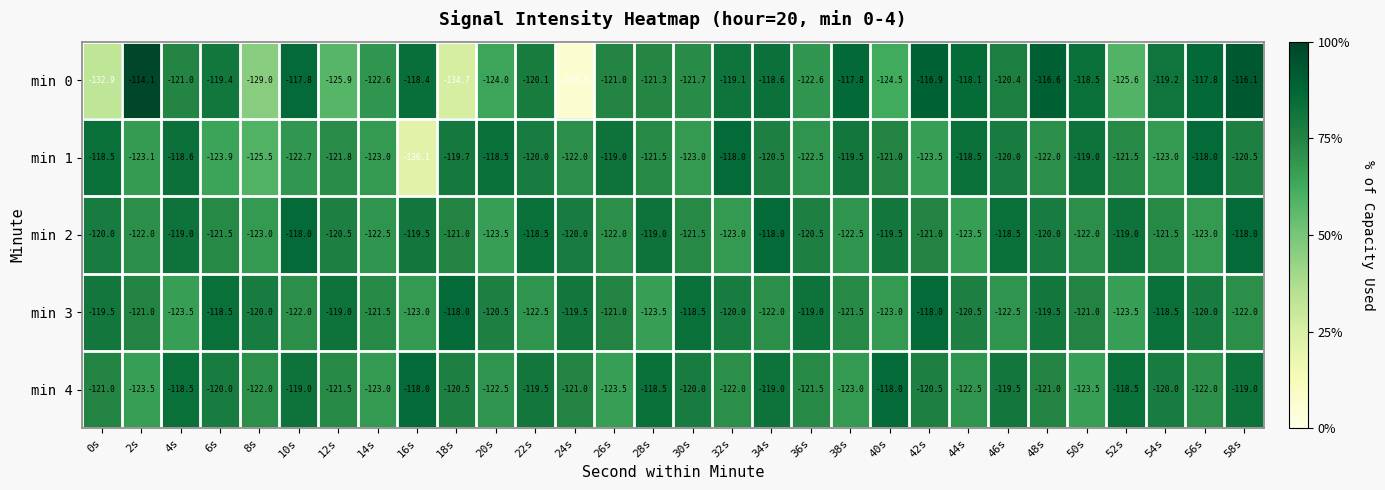

How many distinct data groups are displayed?

5